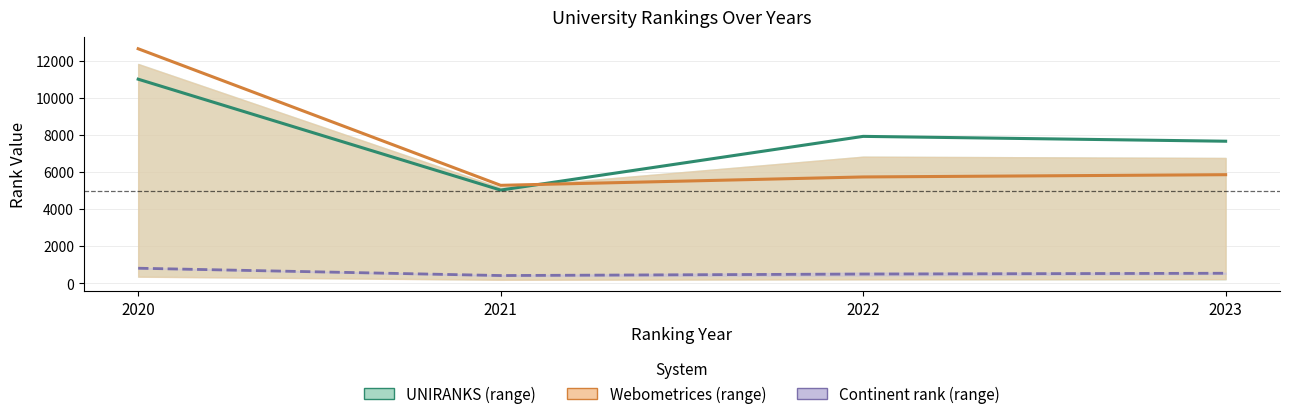

Between 2020 and 2021, which is larger?

2020